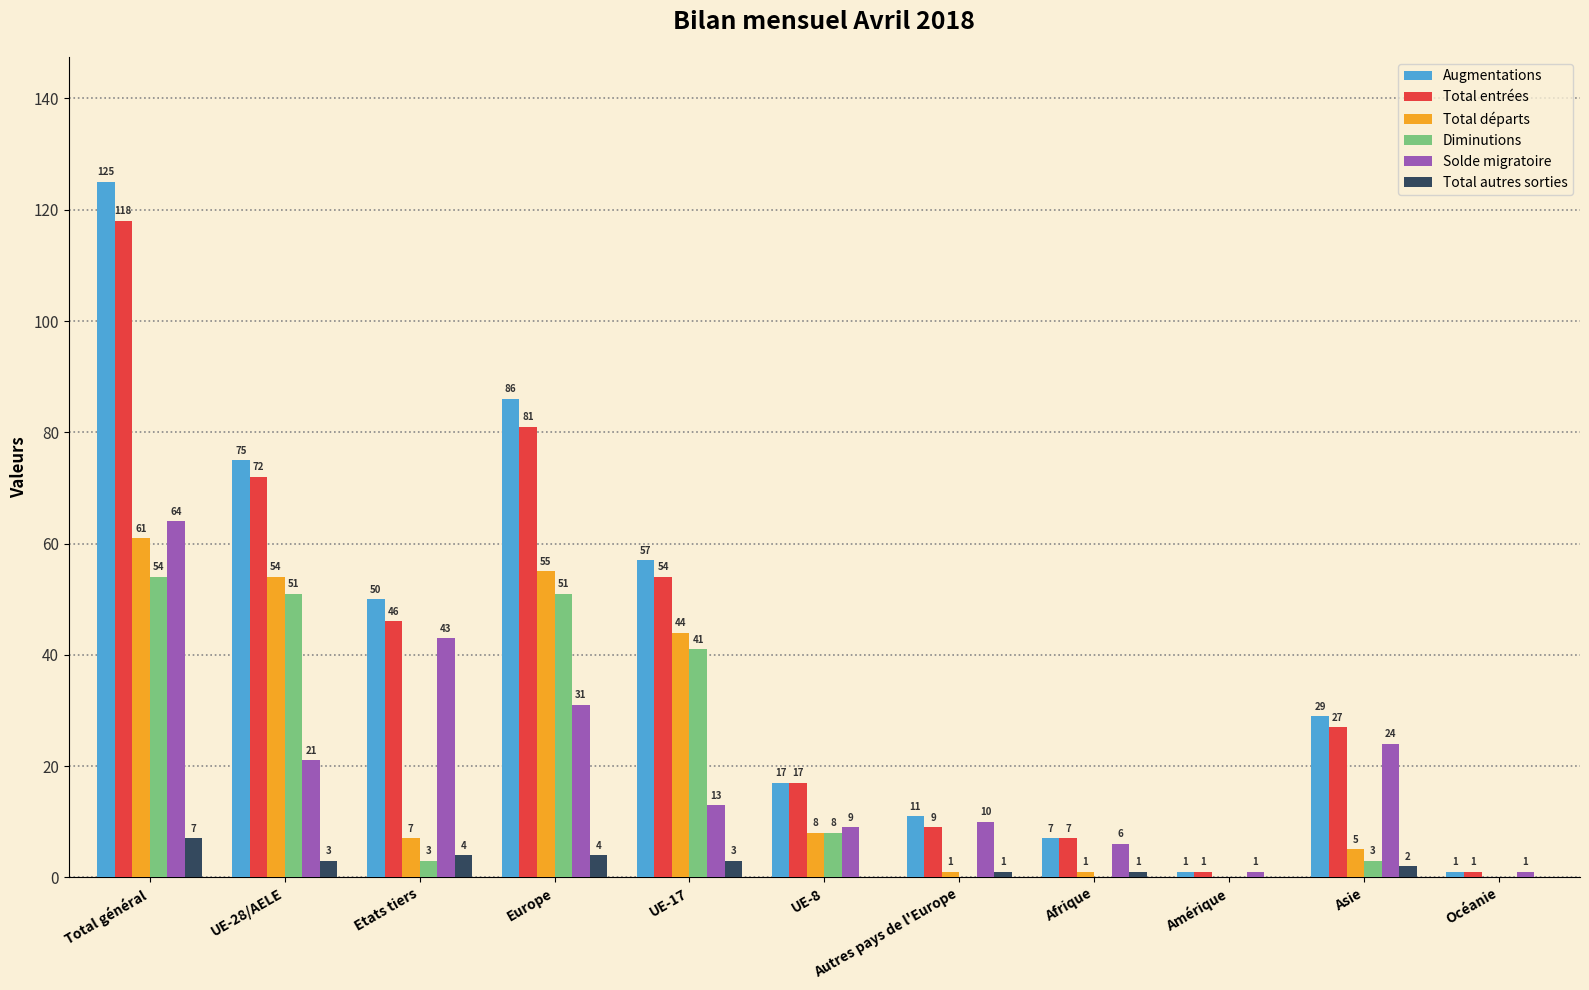

Which series changed the most between UE-28/AELE and Europe?

Augmentations